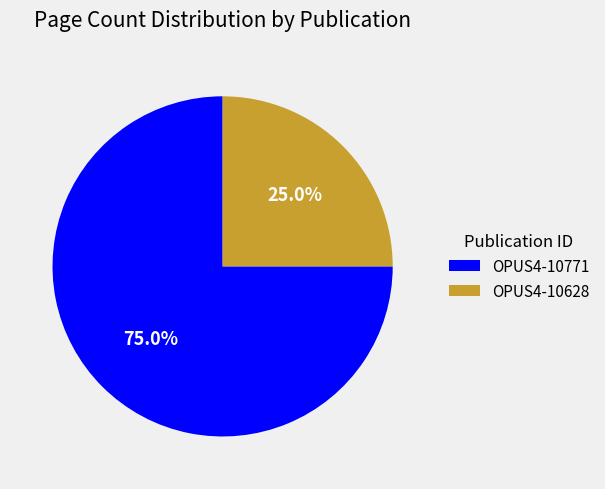

How many slices are in this pie chart?

2